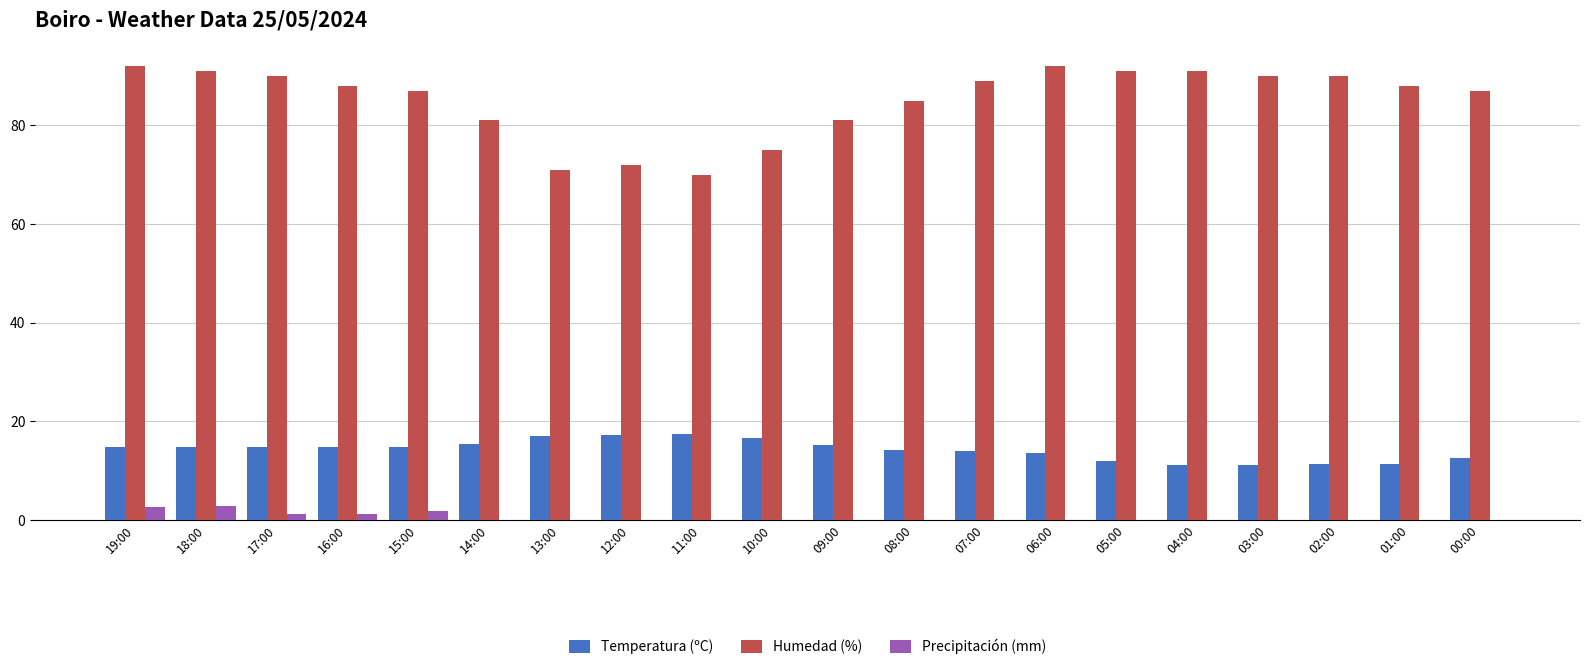

What is the total value across all series at 06:00?

105.5